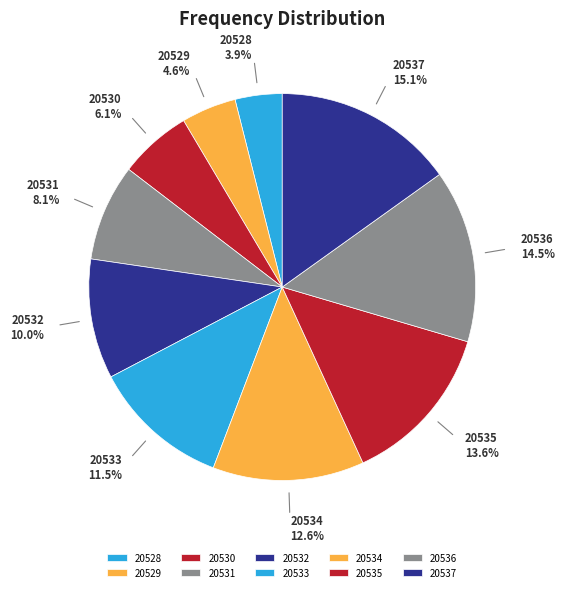

Approximately how many times larger is the value at 20528 compared to 20531?

0.5